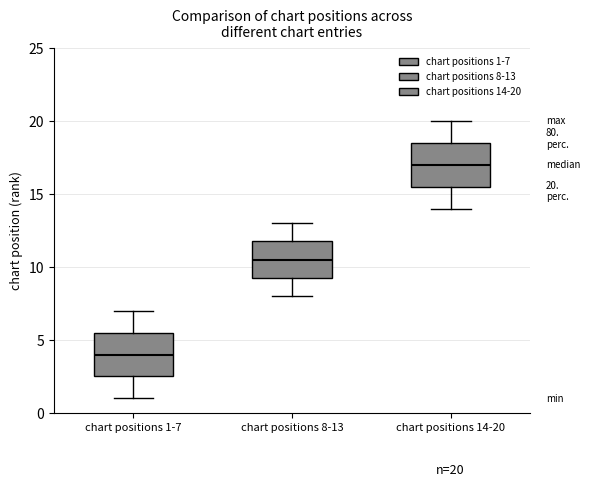

Which box has the lowest median line?

chart positions 1-7